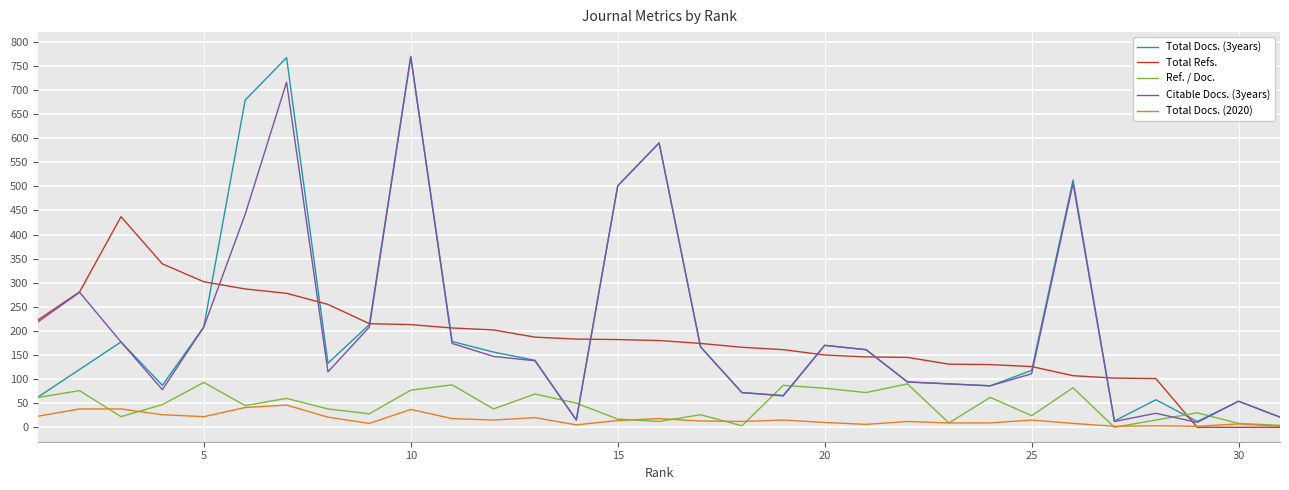

What is the maximum value for Total Docs. (2020)?

46